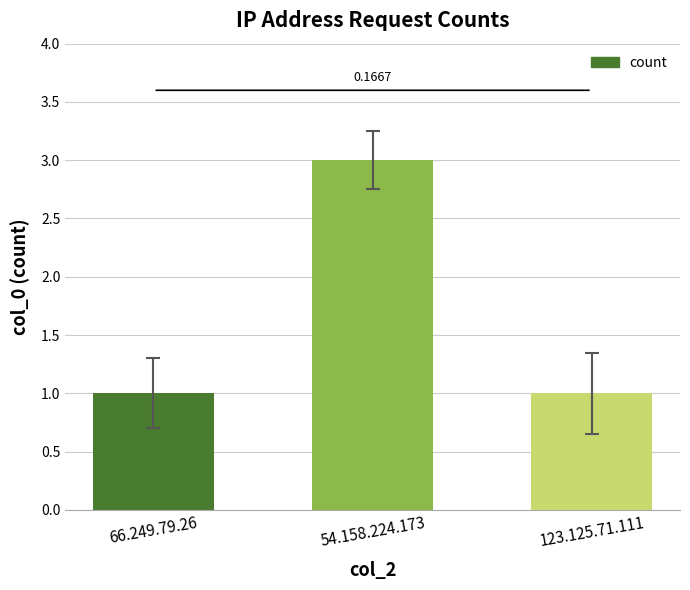

What is the sum of all values?

5